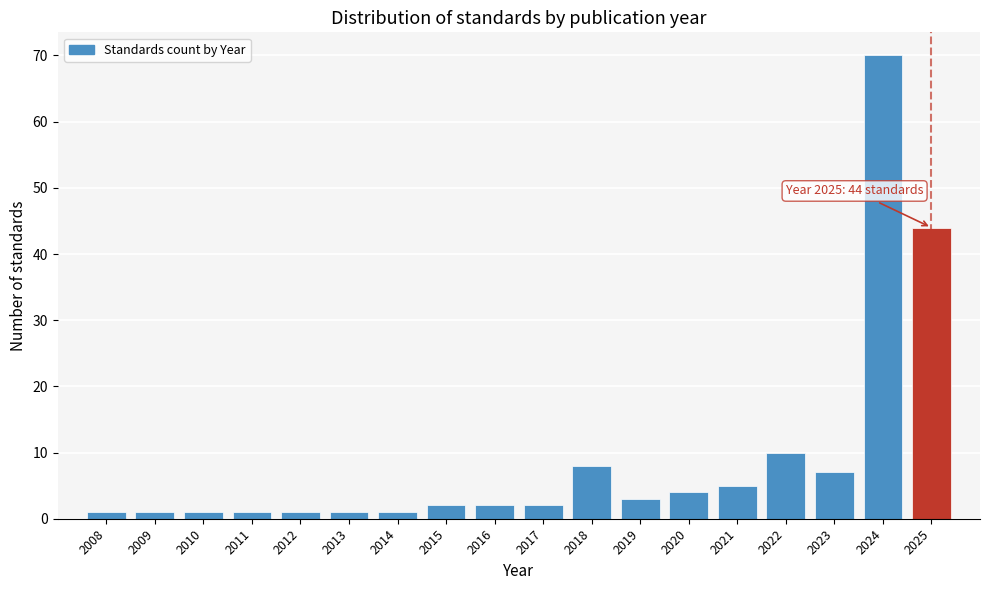

Which range on the x-axis has the tallest bar?

2023.5 to 2024.5